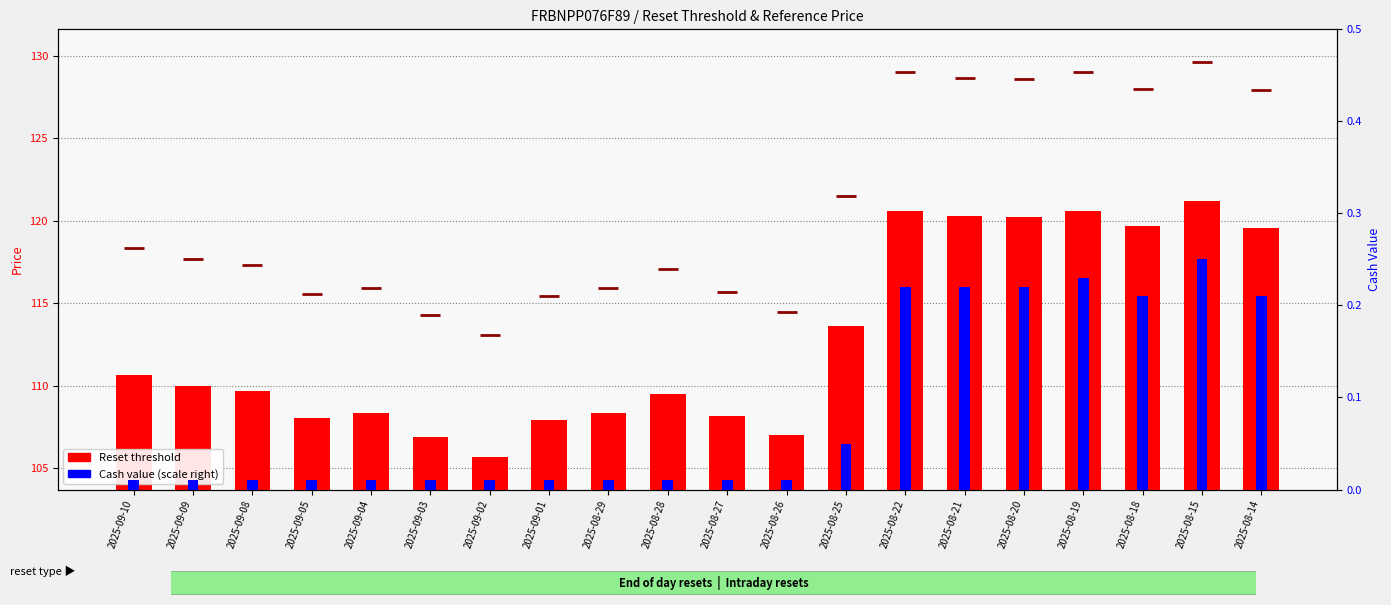

What is the total value across all series at 2025-09-02?

105.7